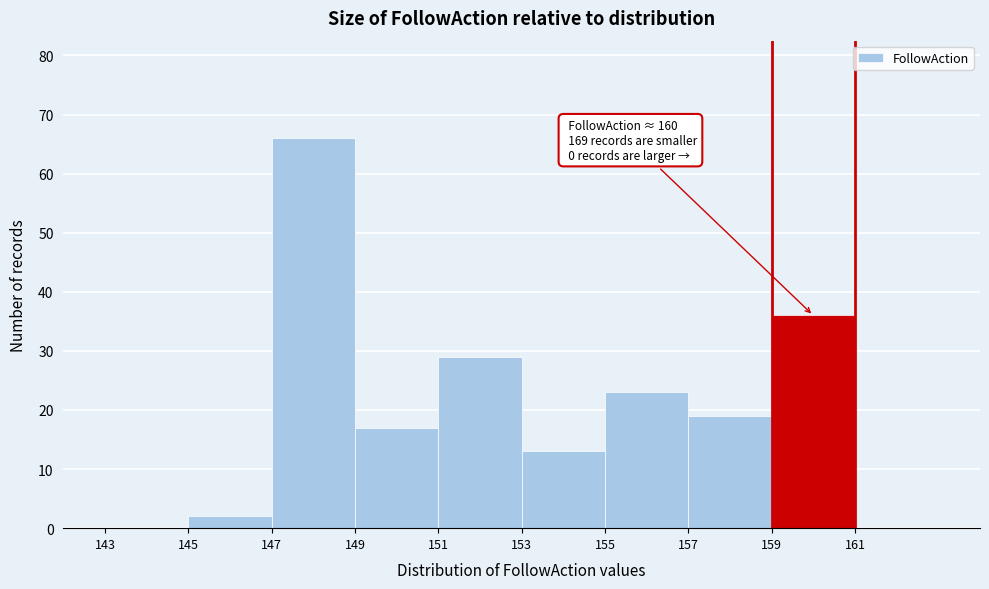

Over which range of the x-axis is the bar tallest?

147 to 149